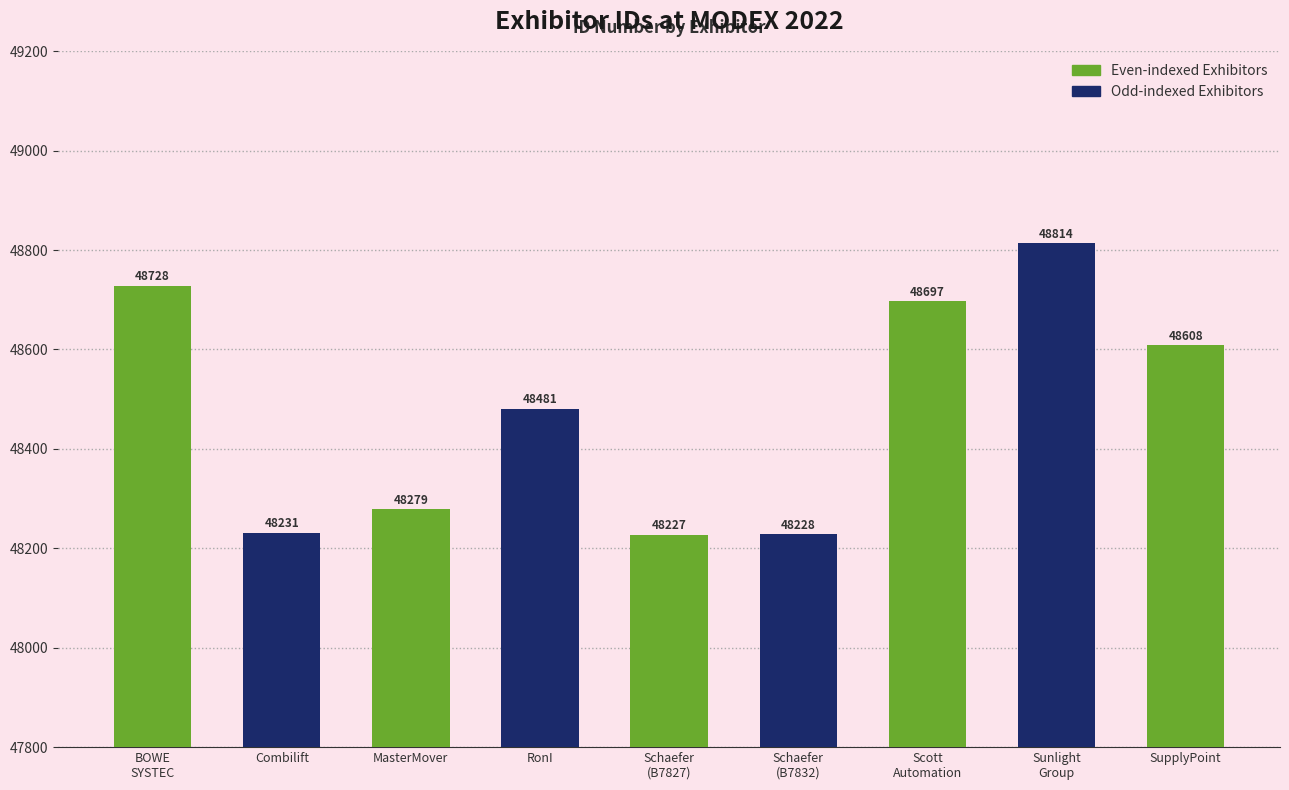

Which label corresponds to the smallest value in the chart?

Schaefer
(B7827)